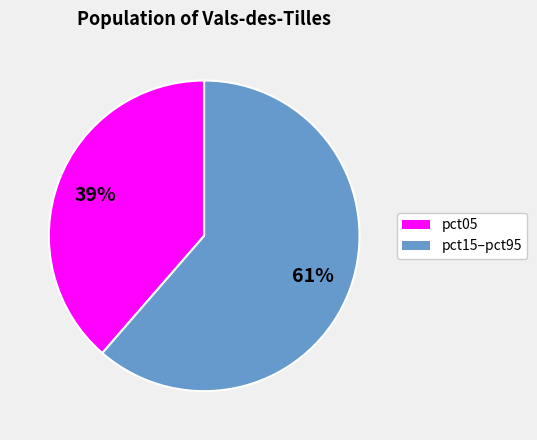

Is there a majority slice in this chart?

Yes